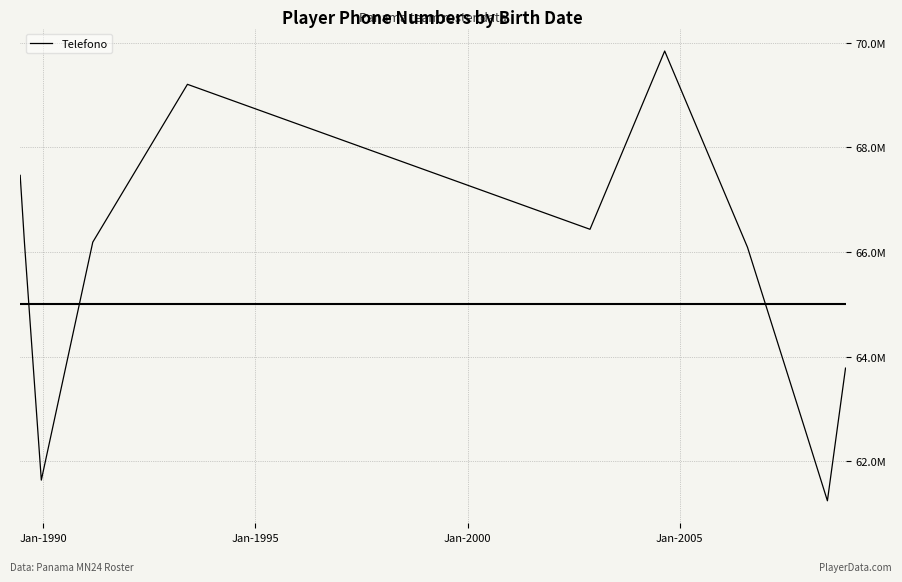

Does the chart display data point markers on the line(s)?

No